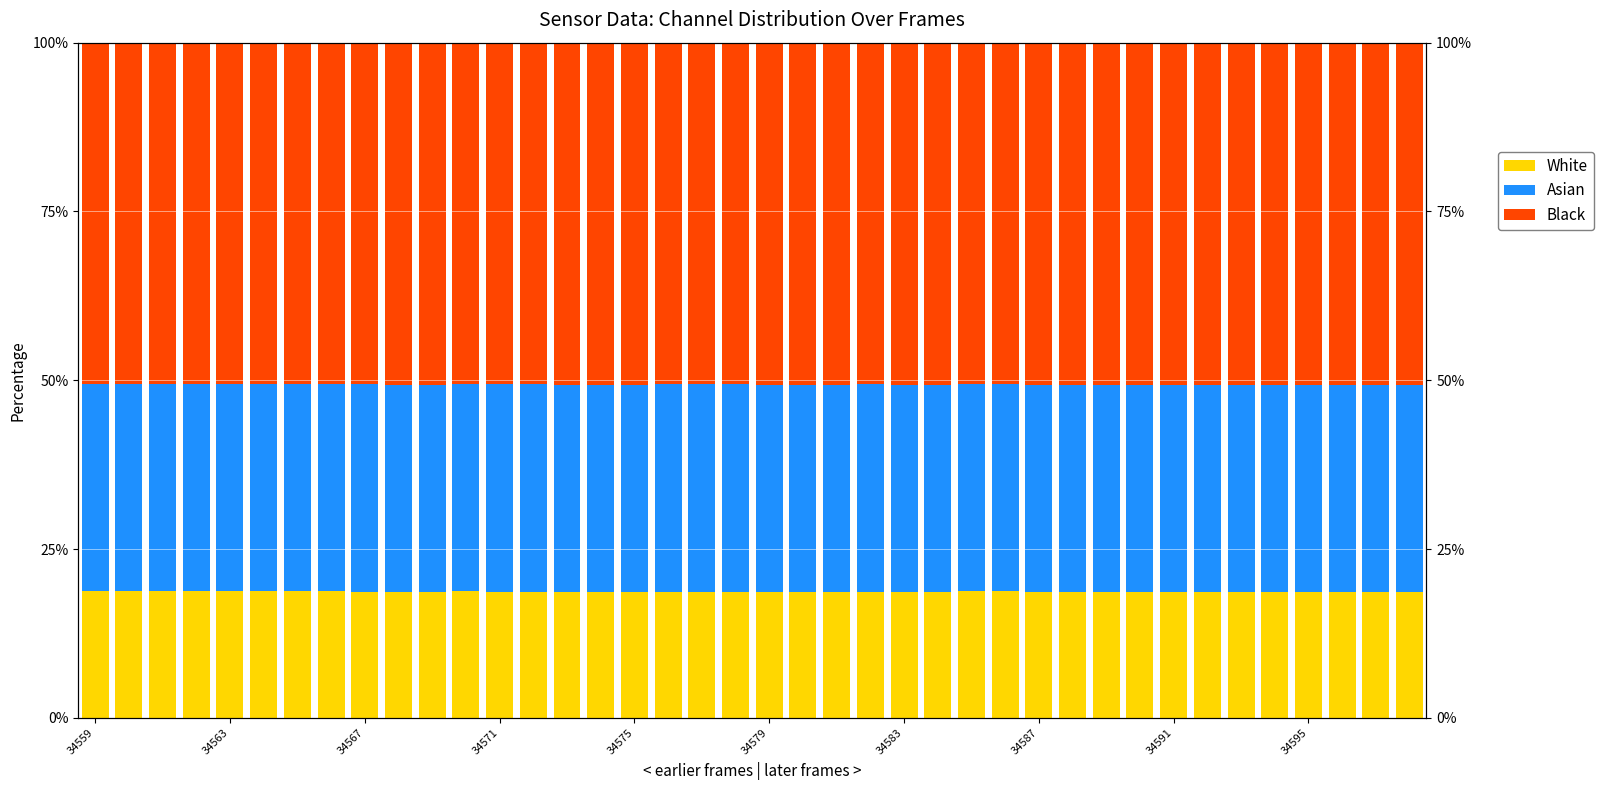

What is the spread (max minus min) of values at 34567?

31.9